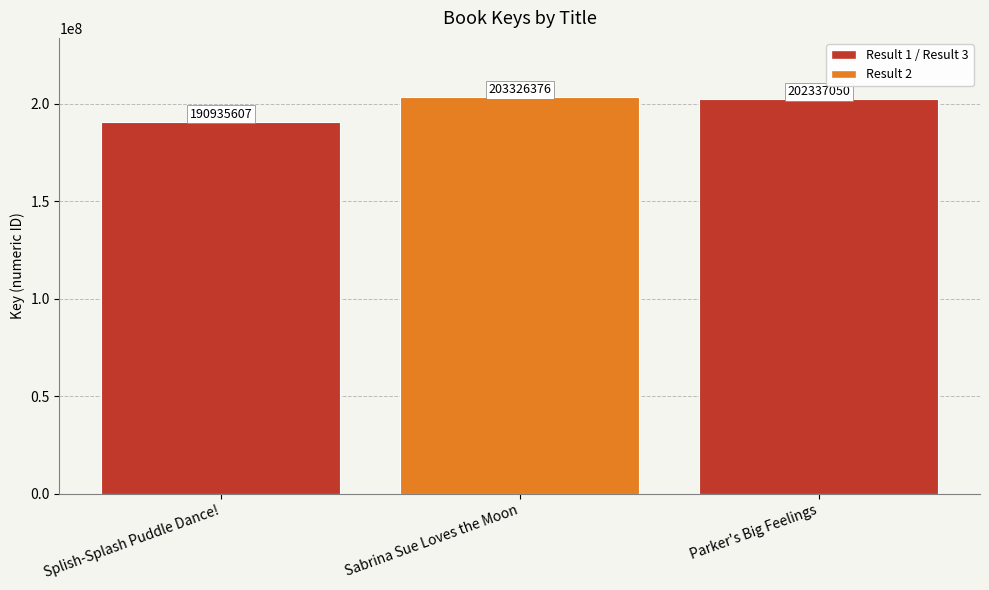

Is it true that the value at Splish-Splash Puddle Dance! is 190935607?

True